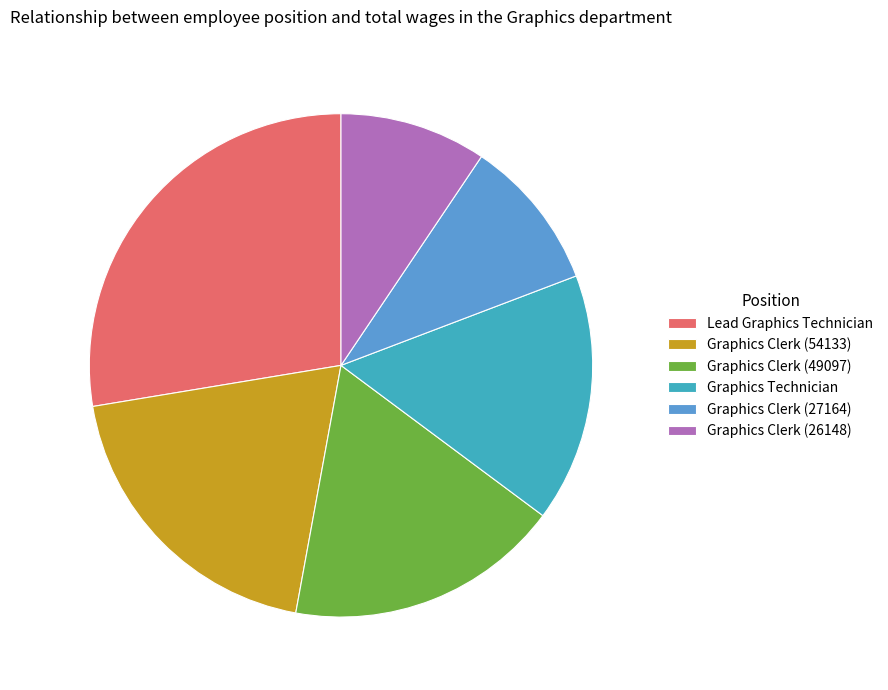

Which slice is the largest?

Lead Graphics Technician